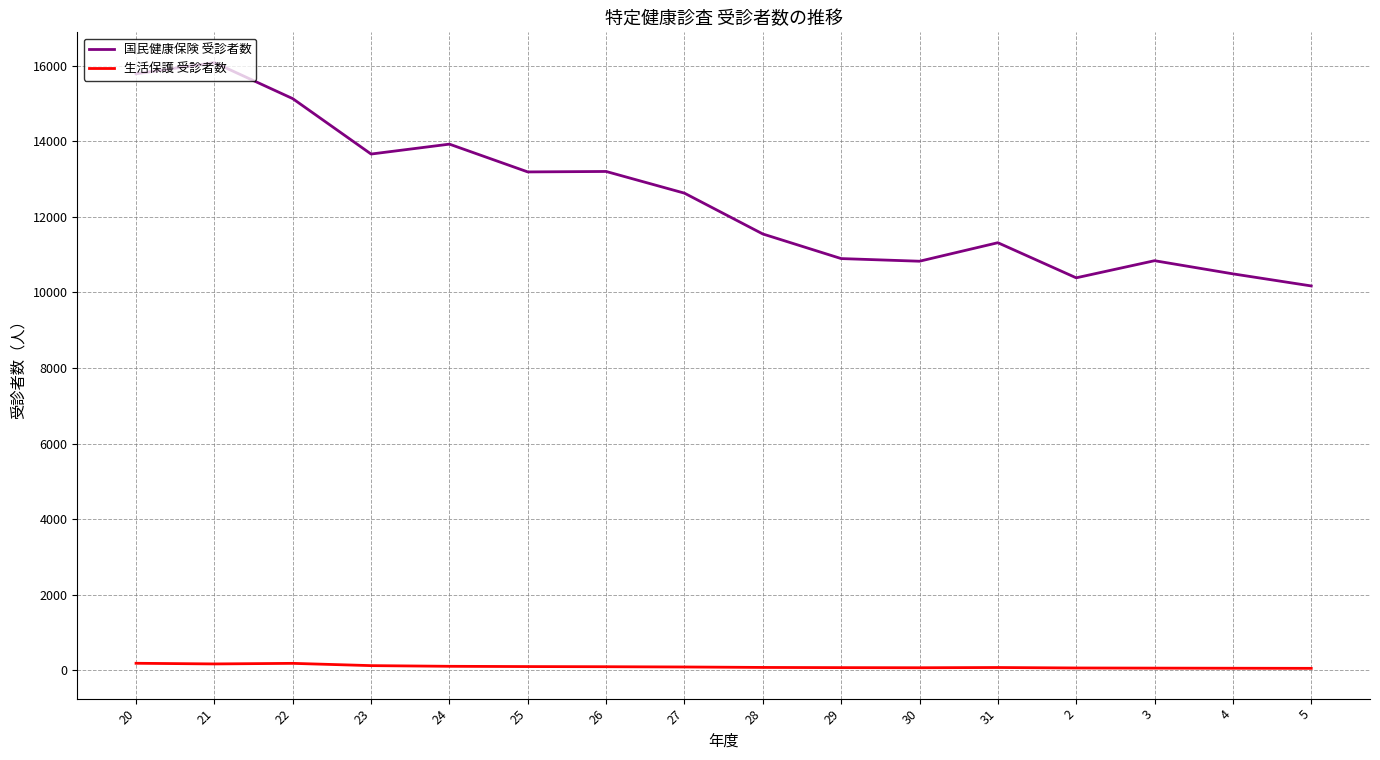

Does the chart display data point markers on the line(s)?

No